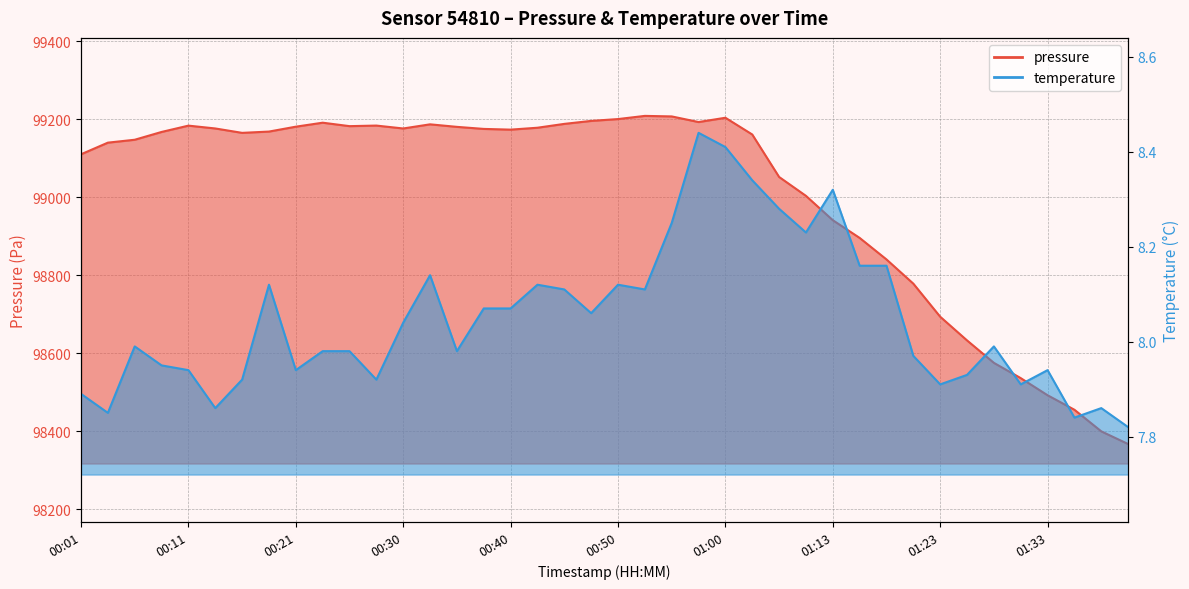

Is it true that pressure equals 161935.4 at 00:53?

False